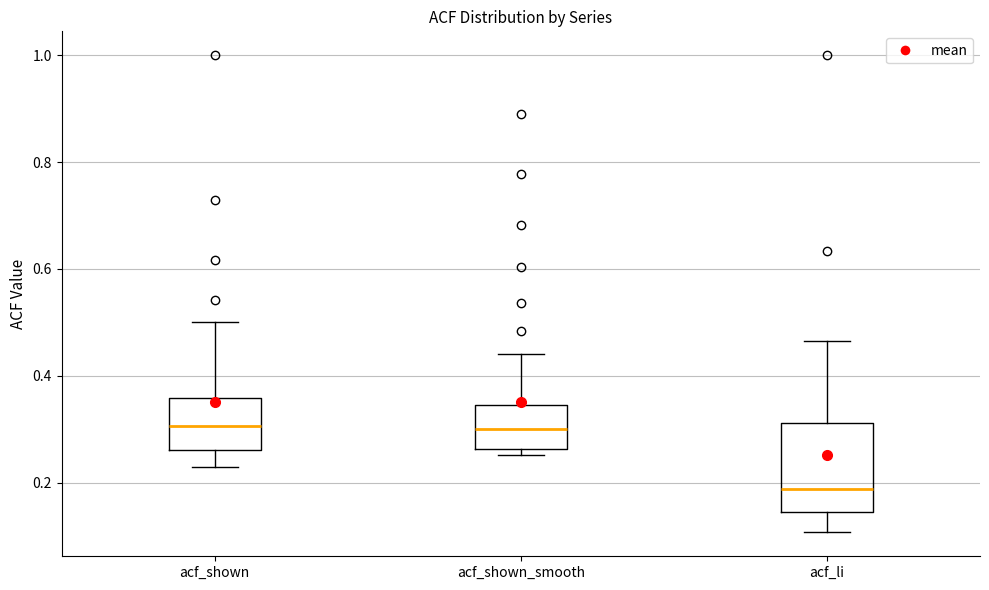

Reading left to right, read every box against the y-axis: the position of its median line, the range the box covers, and the ends of its whiskers. The values are not printed on the chart, so give them approximately, as read against the axis.

acf_shown: median 0.30, box 0.26 to 0.36, whiskers 0.24 to 0.50
acf_shown_smooth: median 0.30, box 0.26 to 0.34, whiskers 0.26 (just below the box's lower edge) to 0.44
acf_li: median 0.18, box 0.14 to 0.32, whiskers 0.10 to 0.46